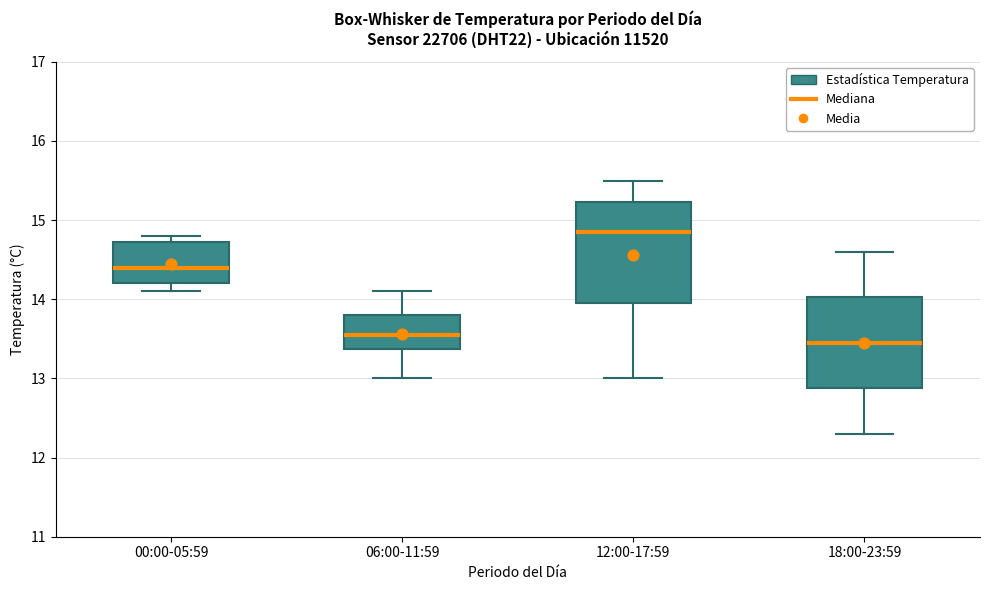

Comparing the boxes themselves (not the whiskers), which one is the tallest?

12:00-17:59